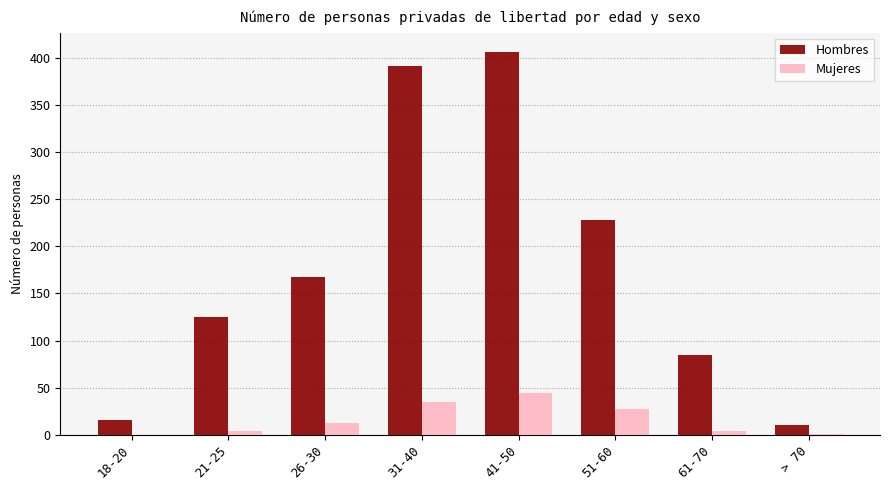

What is the spread (max minus min) of values at > 70?

9